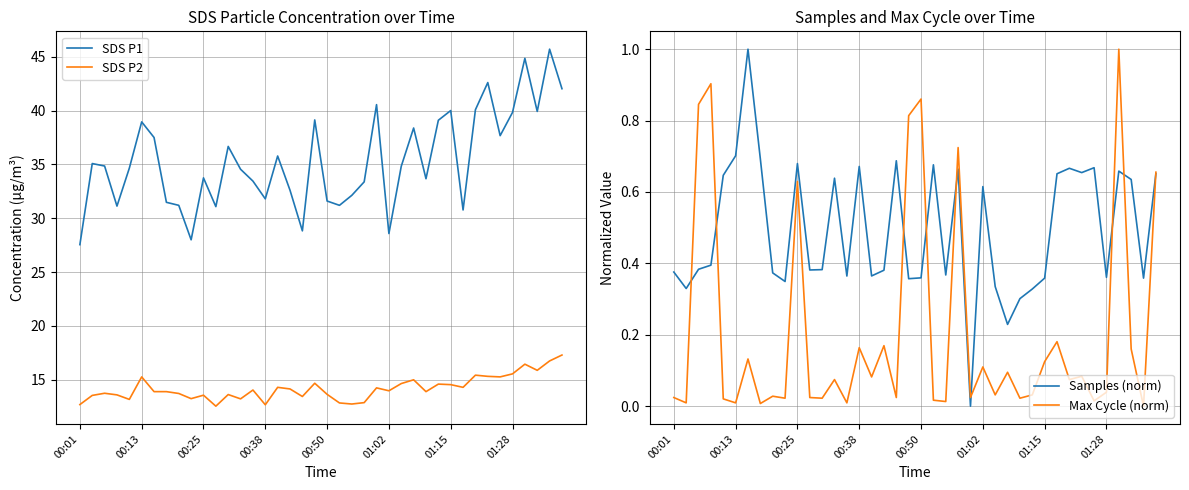

How many times do Samples (norm) and Max Cycle (norm) cross each other?

9